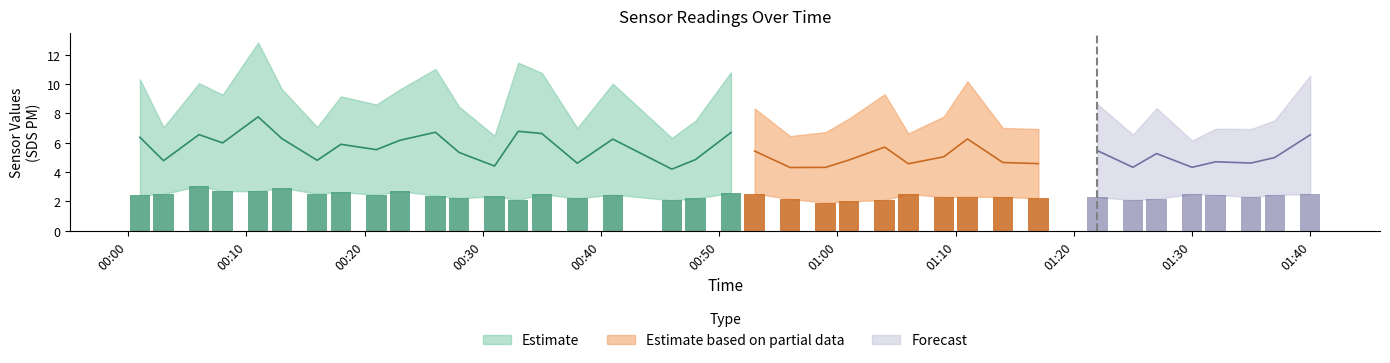

Where is SDS_P2 nearest to the value 2?

2022/06/20 01:01